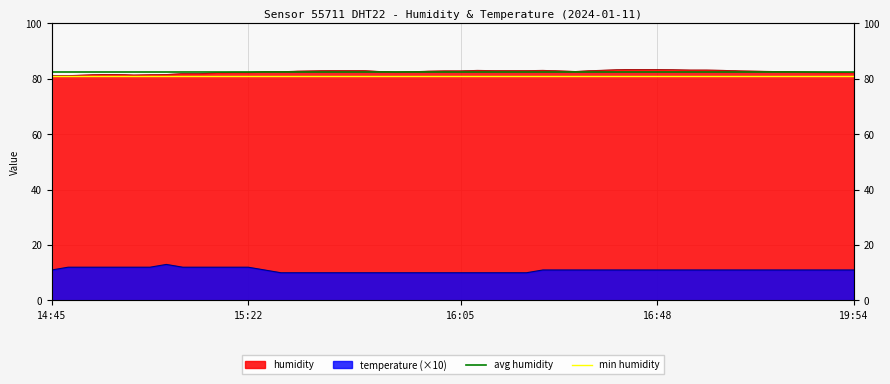

Which category has the lowest value in the avg humidity series?

14:45